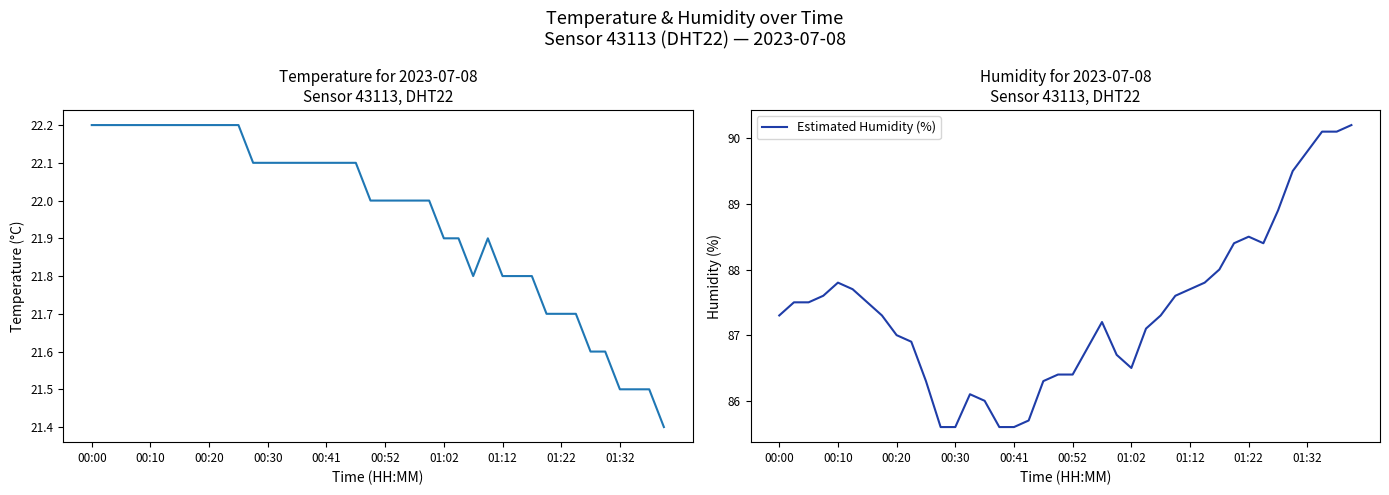

The value of Temperature (°C) at 00:00 is 9.9. True or false?

False